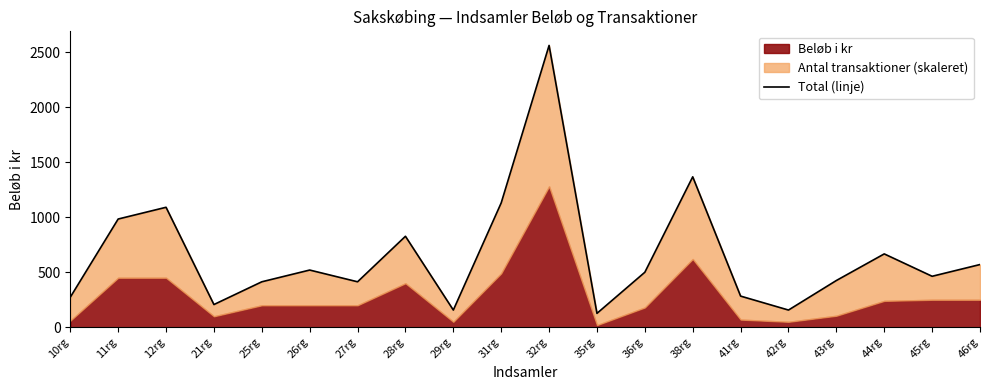

Where is the first local maximum?

12rg